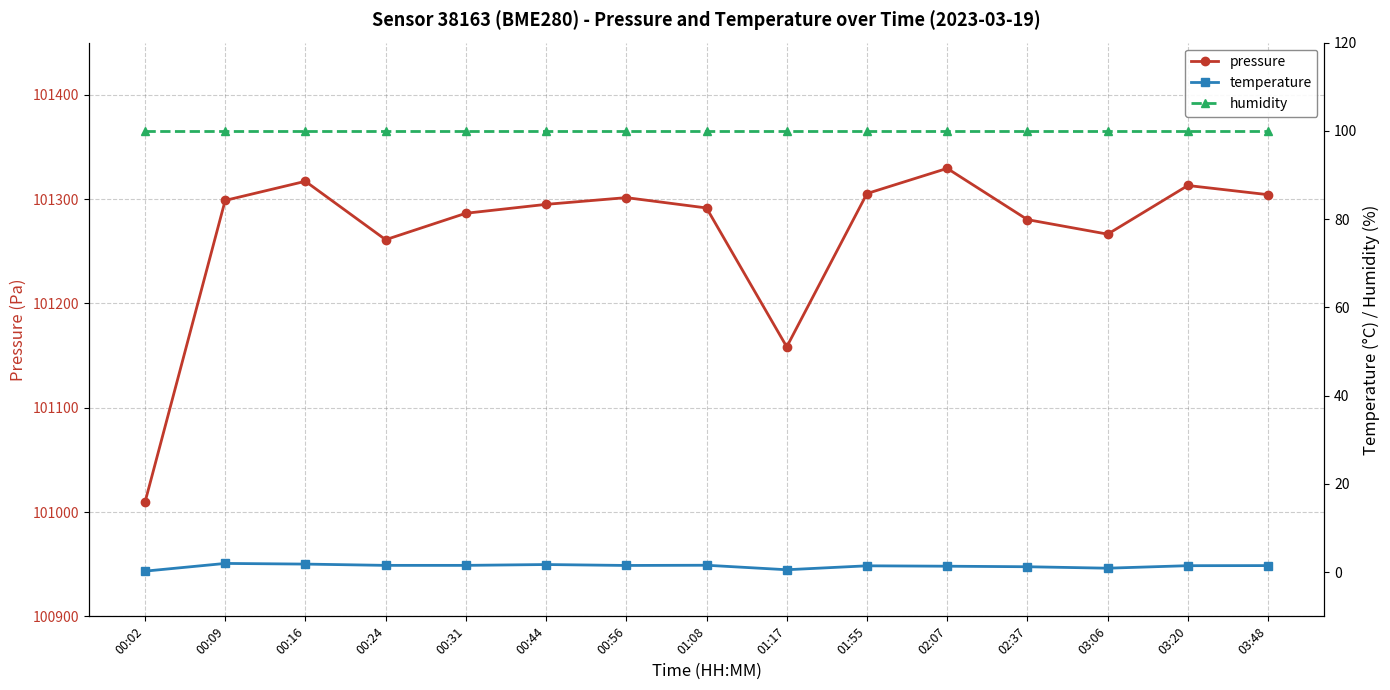

Which series has the largest total across all categories?

pressure